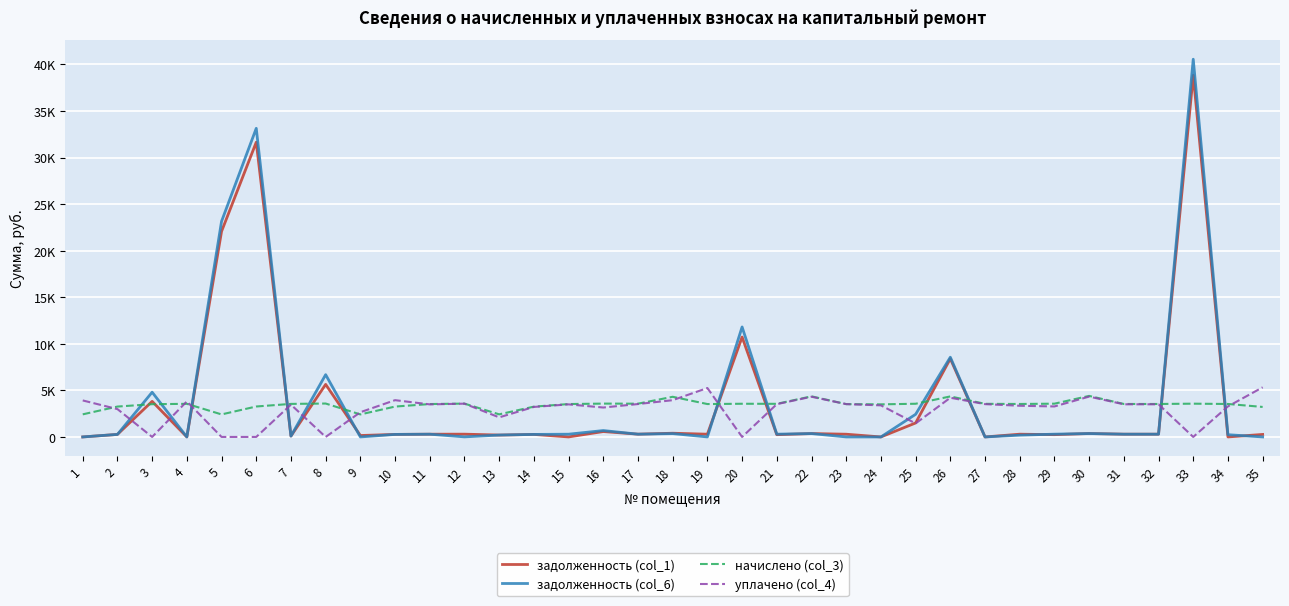

Which has a higher value, 29 or 35?

35